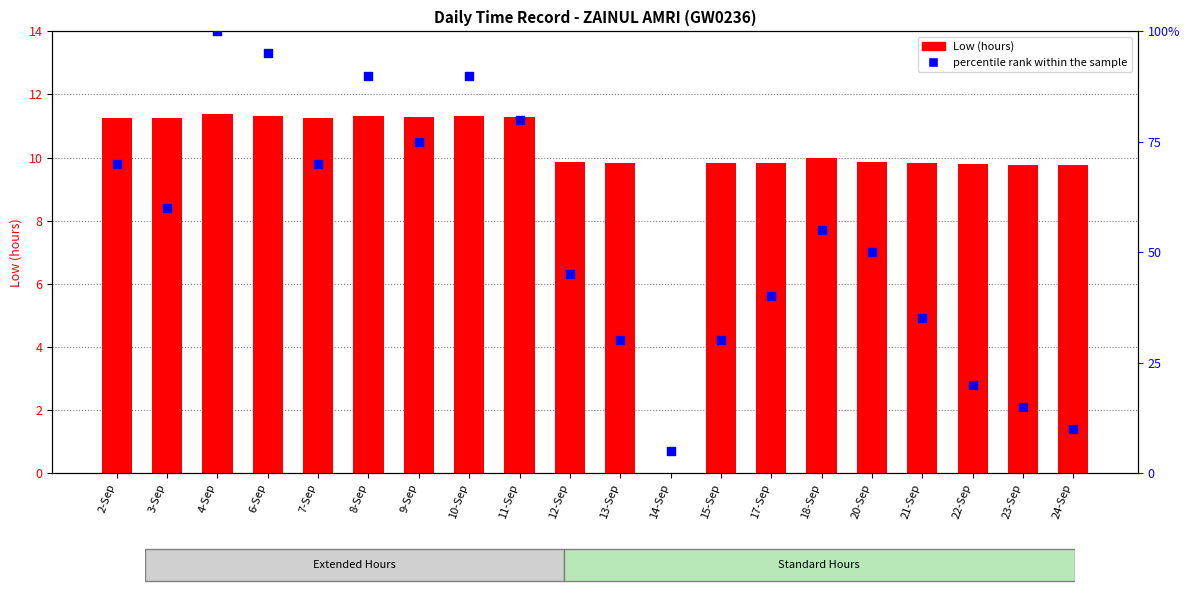

Which series has the widest spread of Y values?

percentile rank within the sample